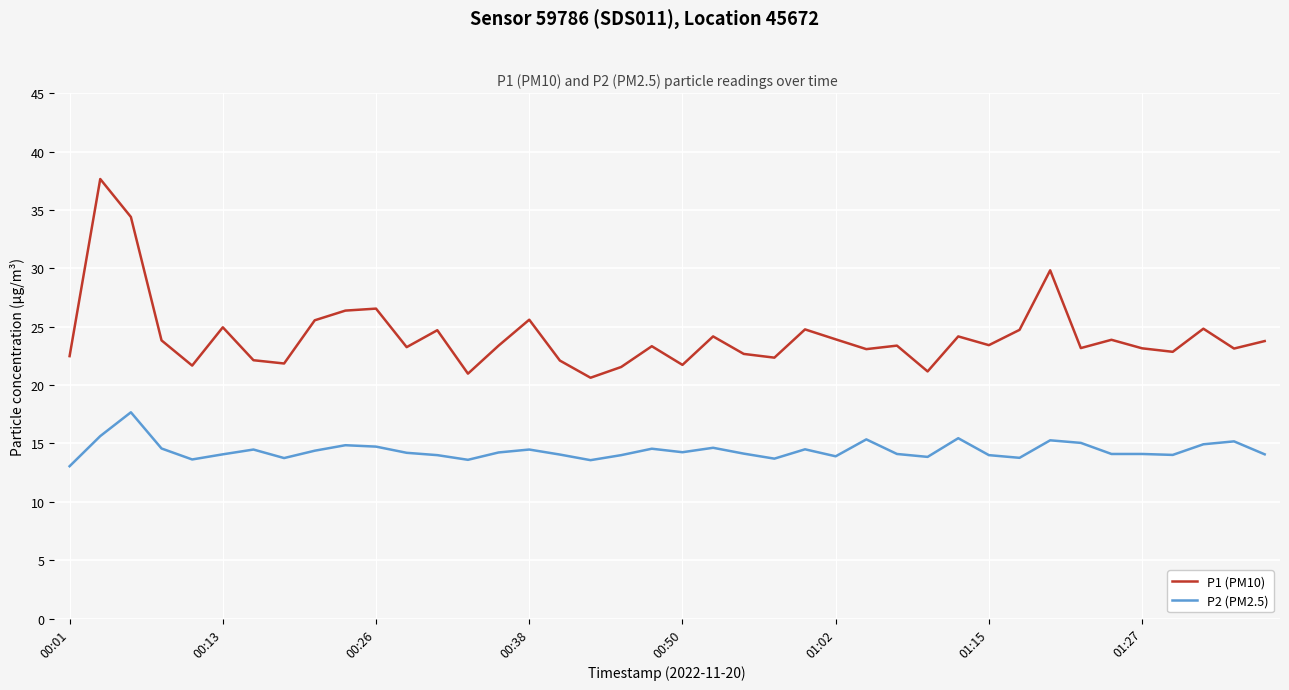

List the series in order of their peak value, highest first.

P1 (PM10), P2 (PM2.5)